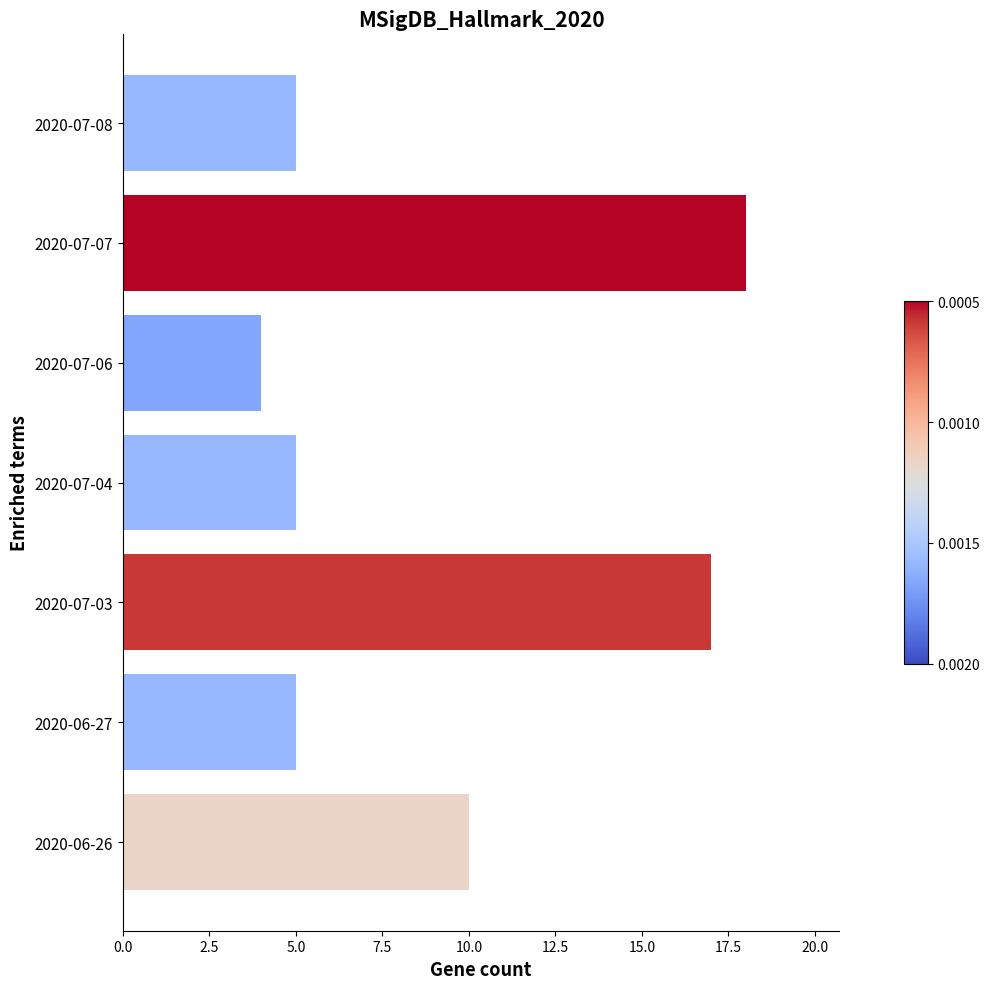

The value at 2020-07-08 is 2. True or false?

False